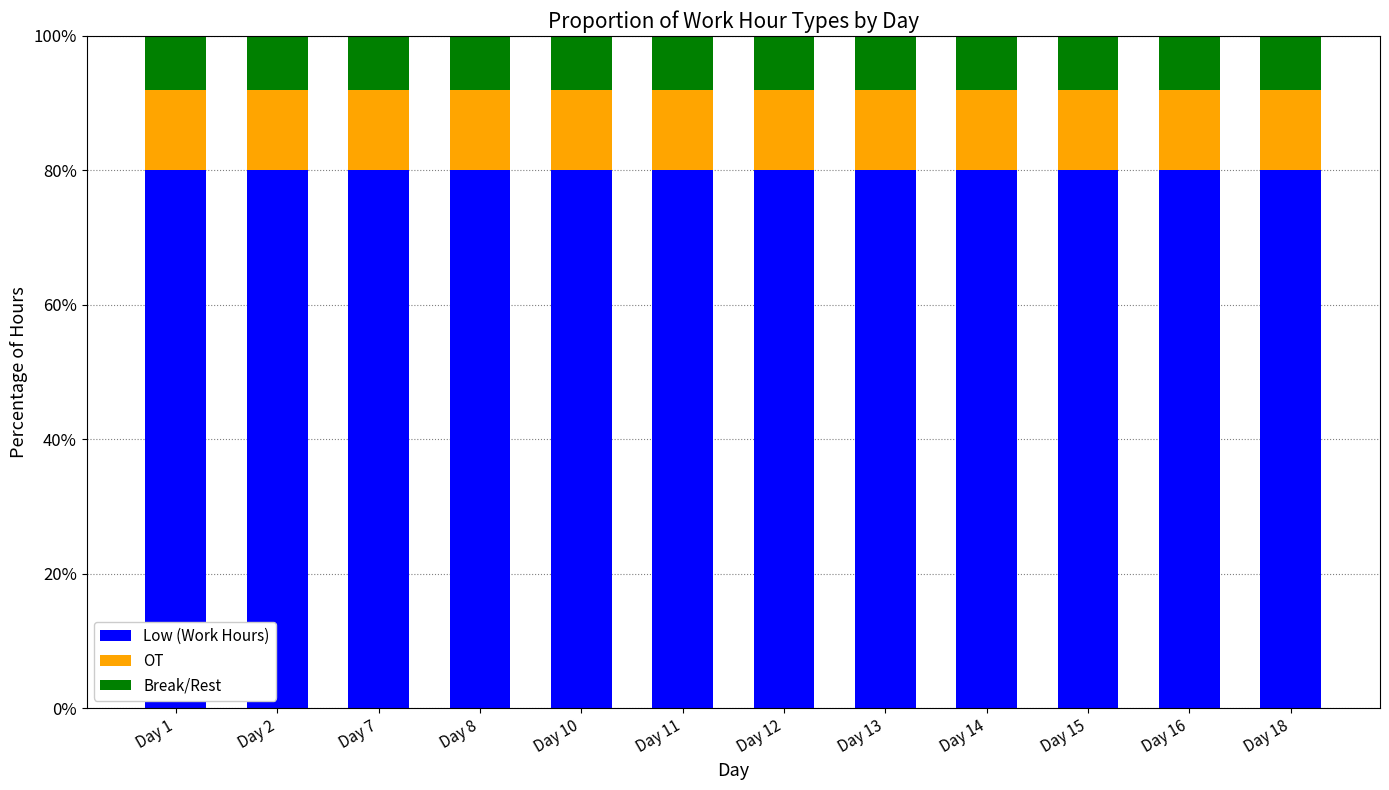

What is the sum of all Low (Work Hours) values?

960